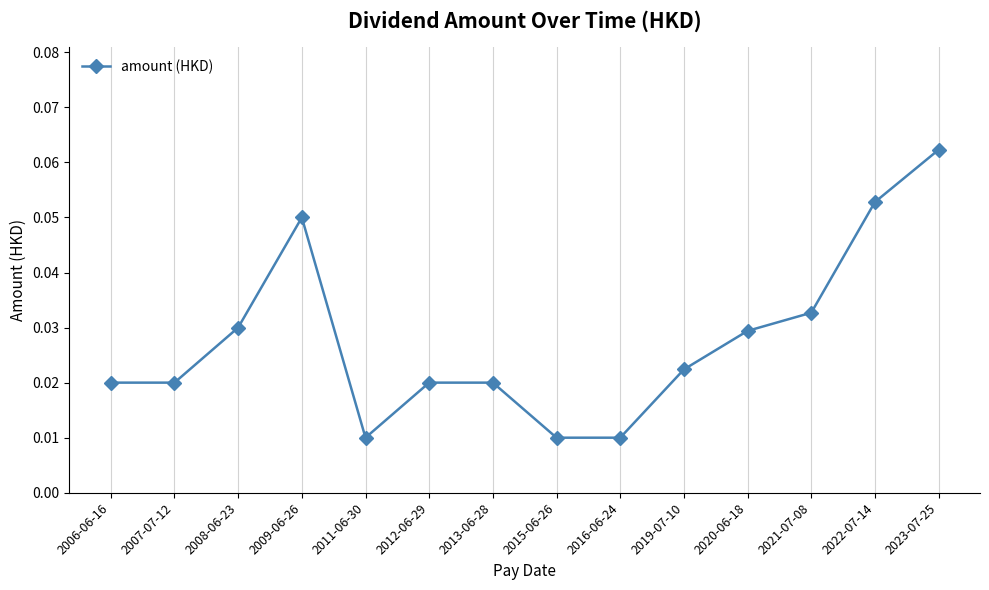

At which category does the chart reach its peak across all series?

2023-07-25